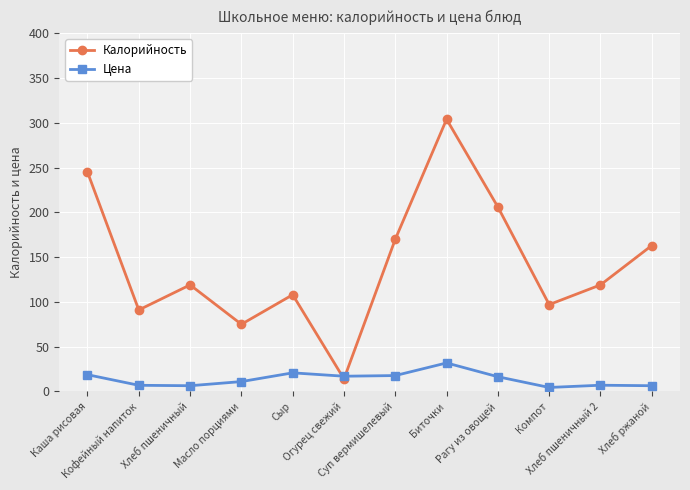

Is it true that Цена equals 4.4 at Компот?

True